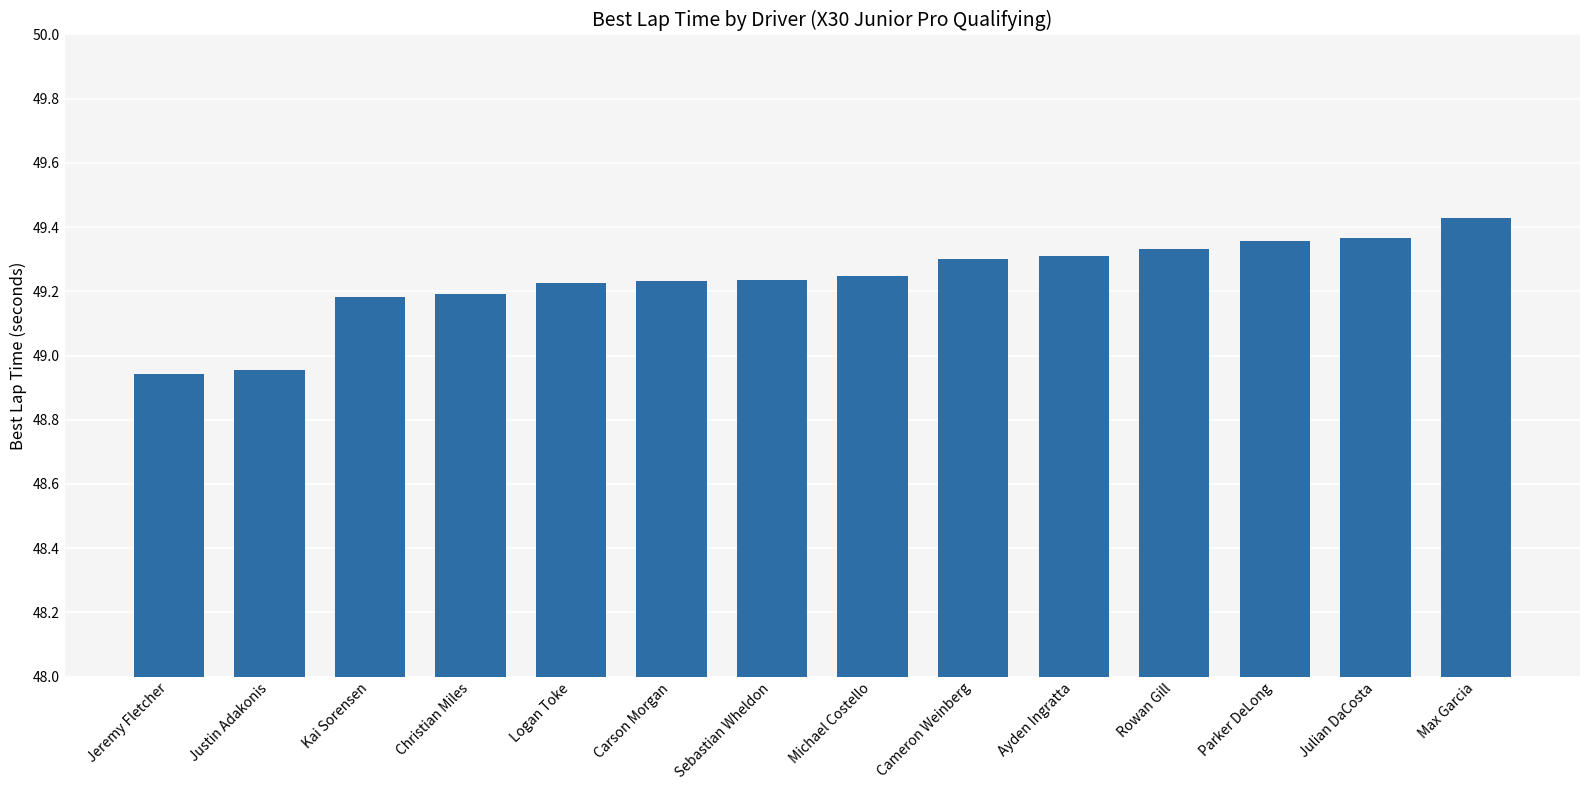

What is the ratio of the value at Cameron Weinberg to the value at Sebastian Wheldon?

1.0